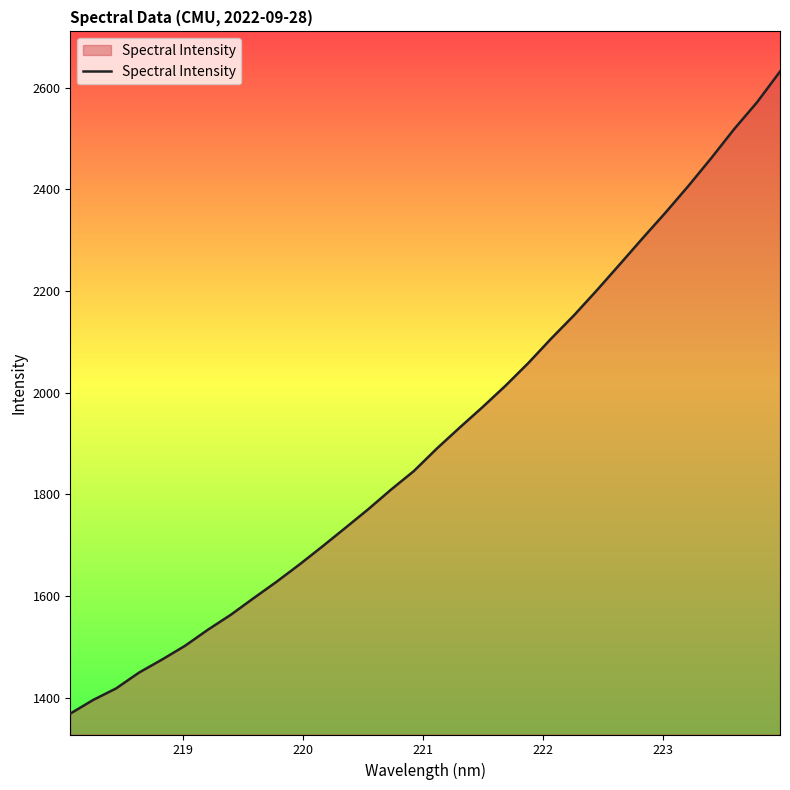

What is the smallest value displayed?

1368.9